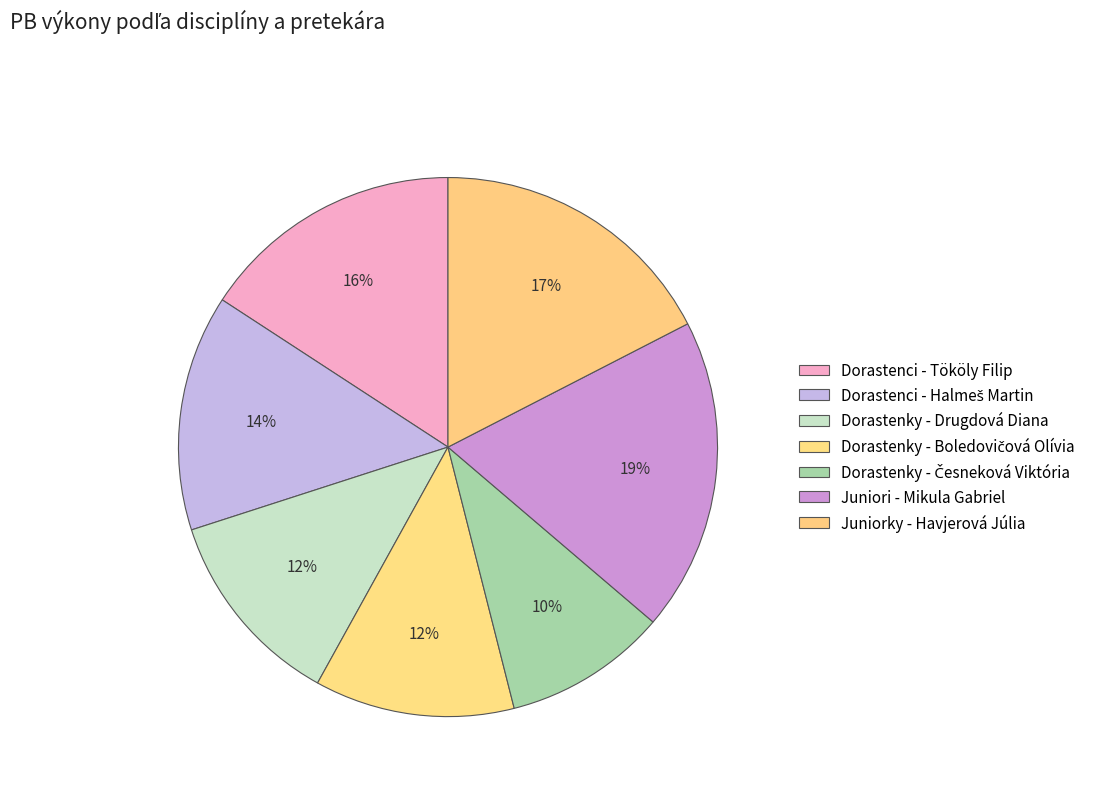

How many segments does this pie chart have?

7